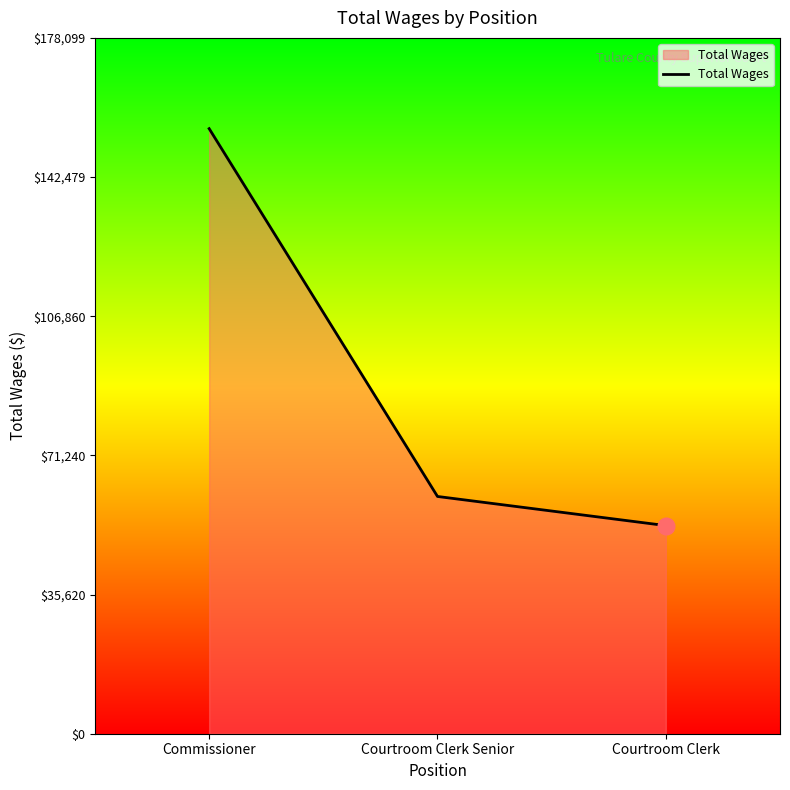

How many lines are shown in the chart?

1